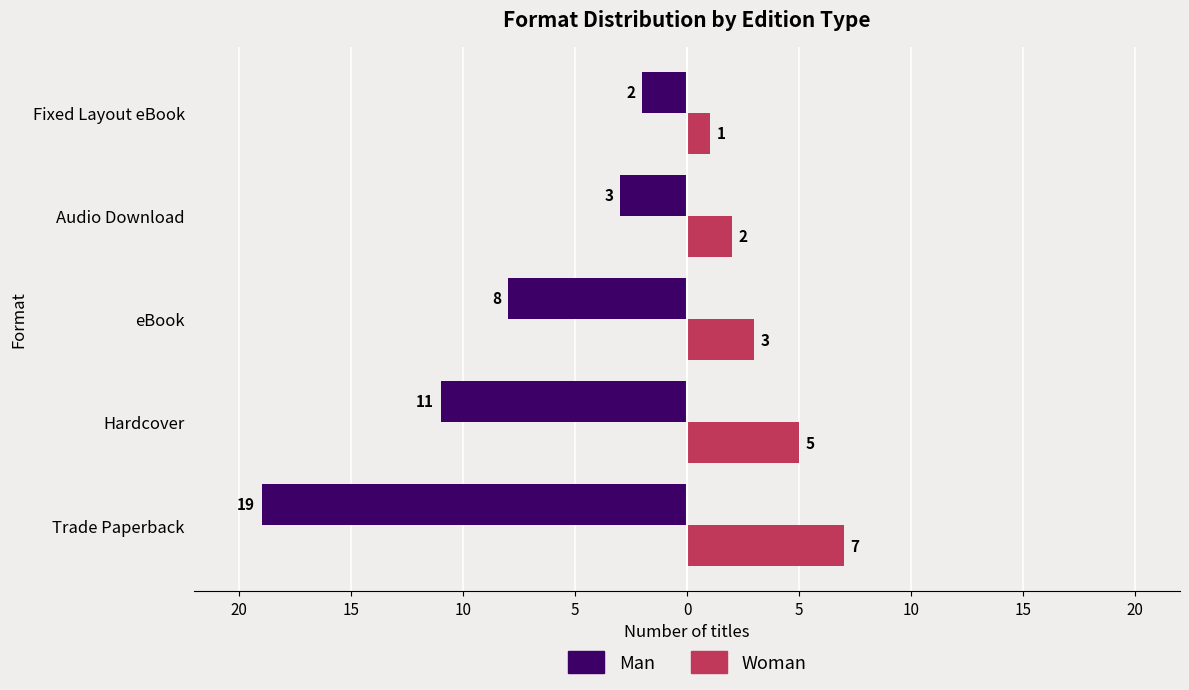

Which series has the widest spread of values?

Man